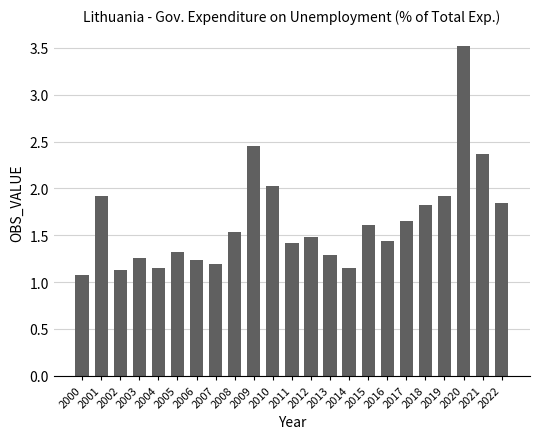

The value at 2014 is 1.6. True or false?

False